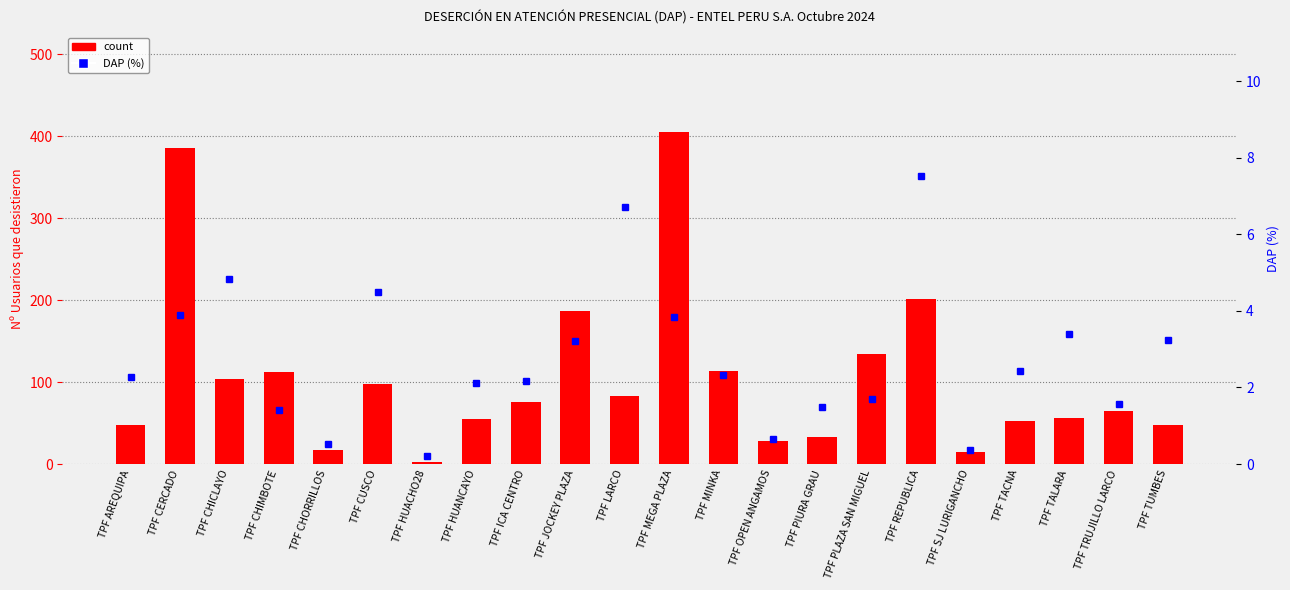

What are all the series names shown in the legend?

count, DAP (%)